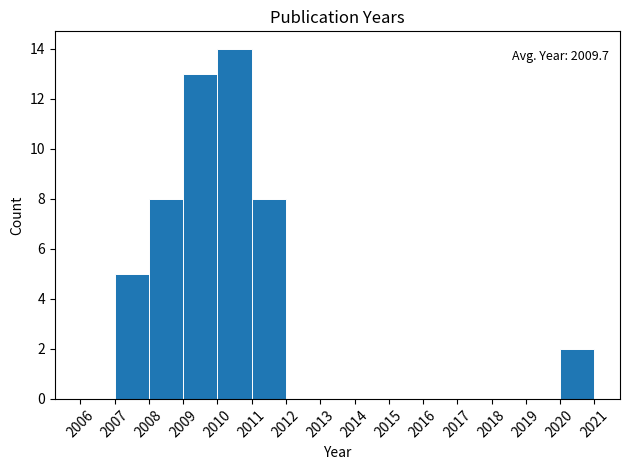

Which range on the x-axis has the tallest bar?

2010 to 2011